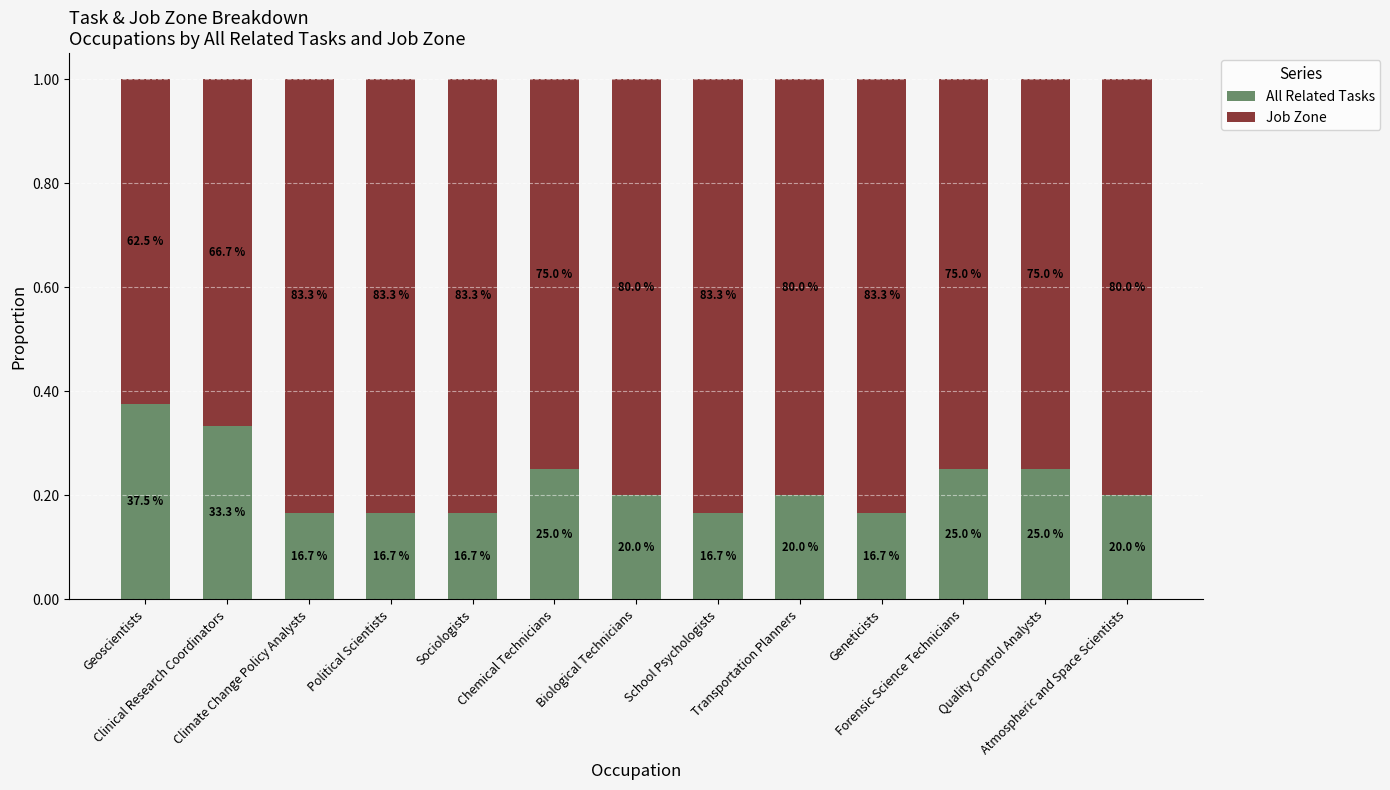

What is the label of the 6th bar from the left?

Chemical Technicians